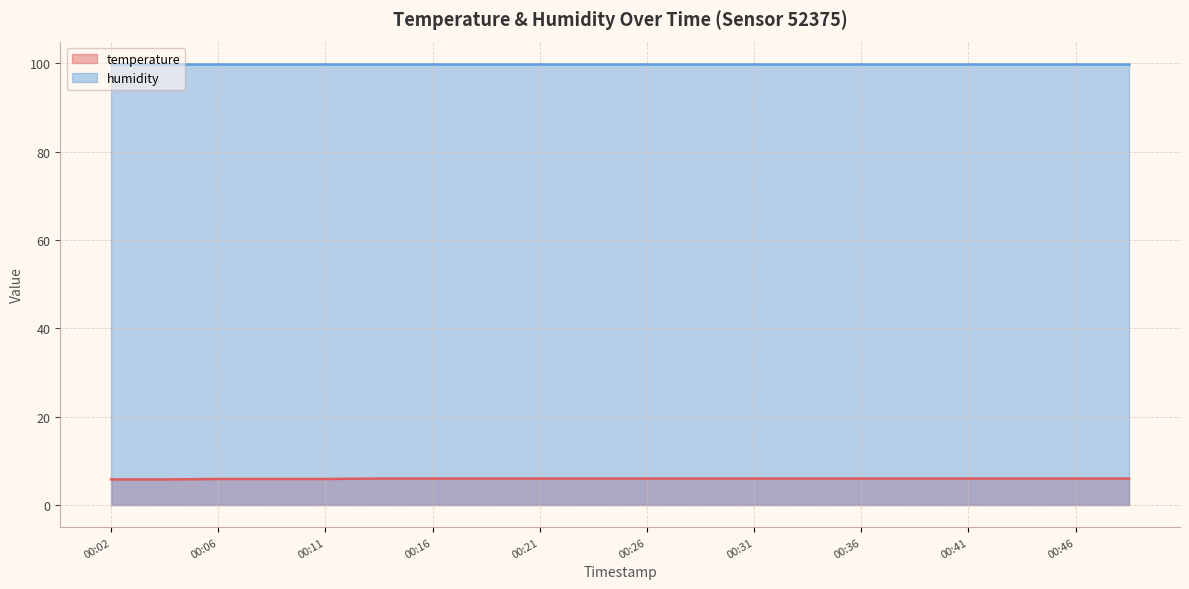

Which series has the widest spread of values?

temperature